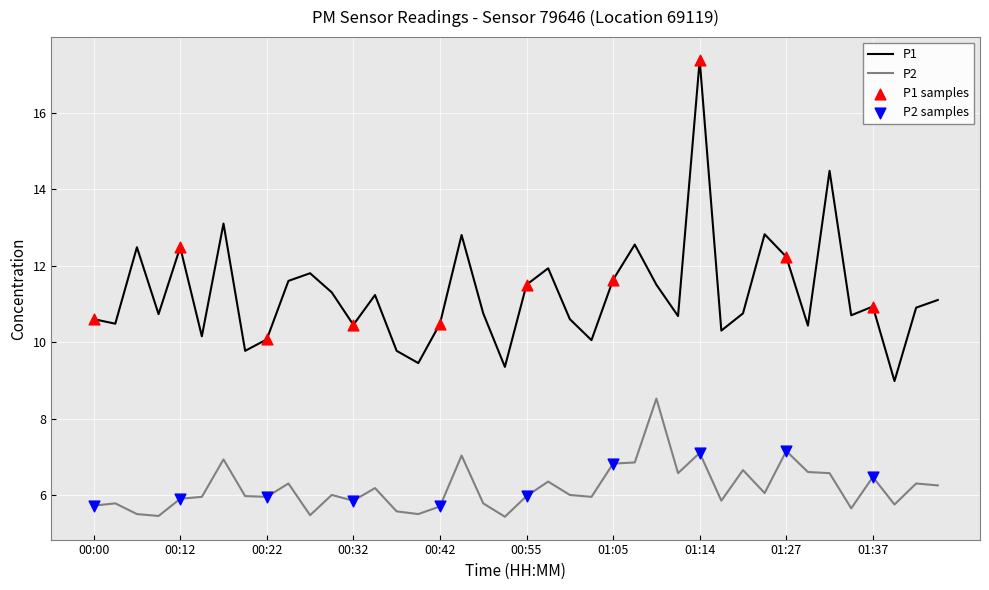

Rank the series by their average value, from lowest to highest.

P2, P1